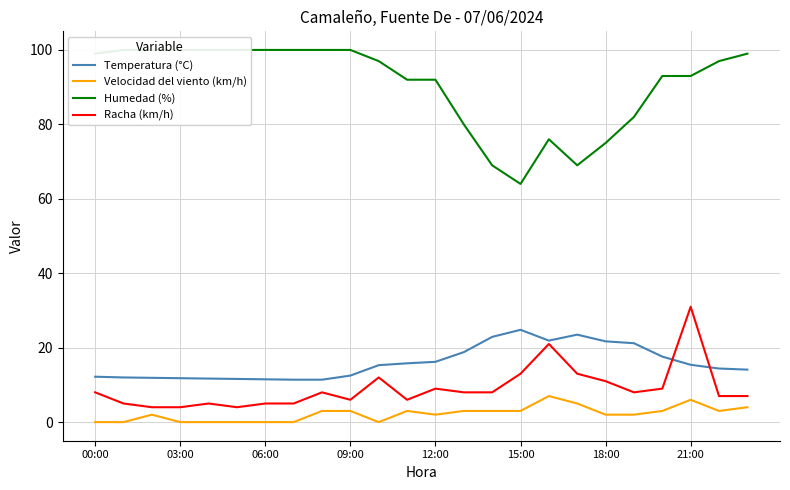

Is it true that Racha (km/h) equals 6.8 at 15:00?

False